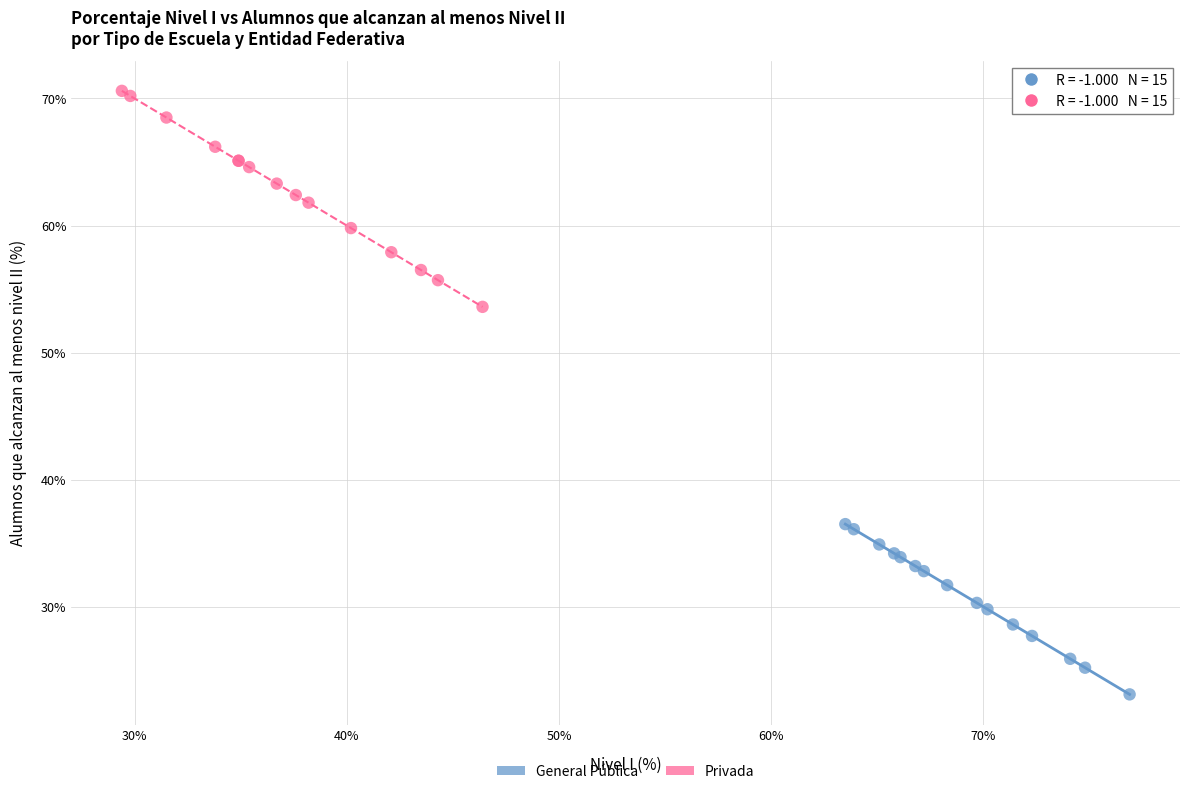

Which series contains the highest Y value?

Privada